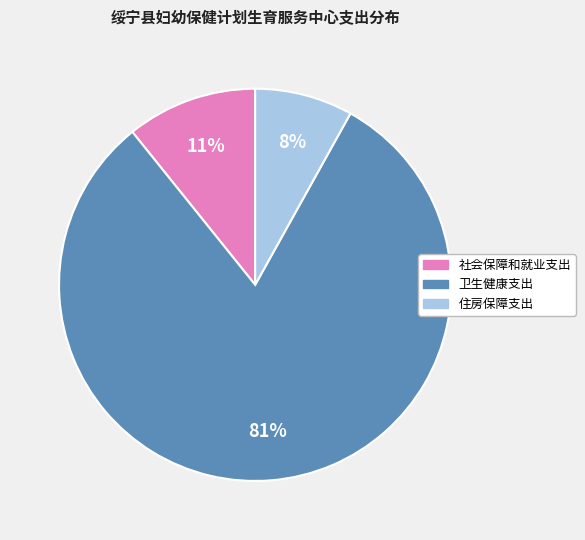

Is 卫生健康支出 the majority of the pie?

Yes